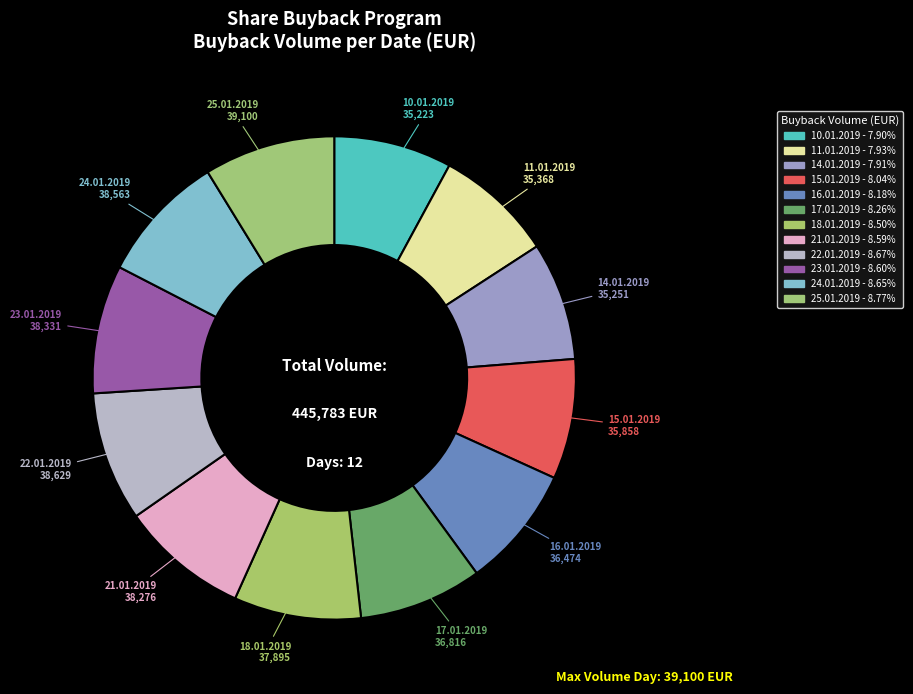

Rank the categories by value from lowest to highest.

10.01.2019, 14.01.2019, 11.01.2019, 15.01.2019, 16.01.2019, 17.01.2019, 18.01.2019, 21.01.2019, 23.01.2019, 24.01.2019, 22.01.2019, 25.01.2019